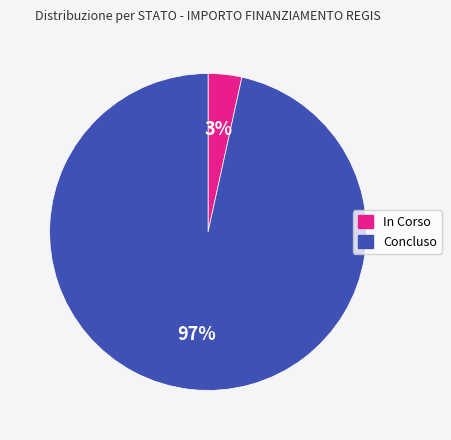

How many segments does this pie chart have?

2